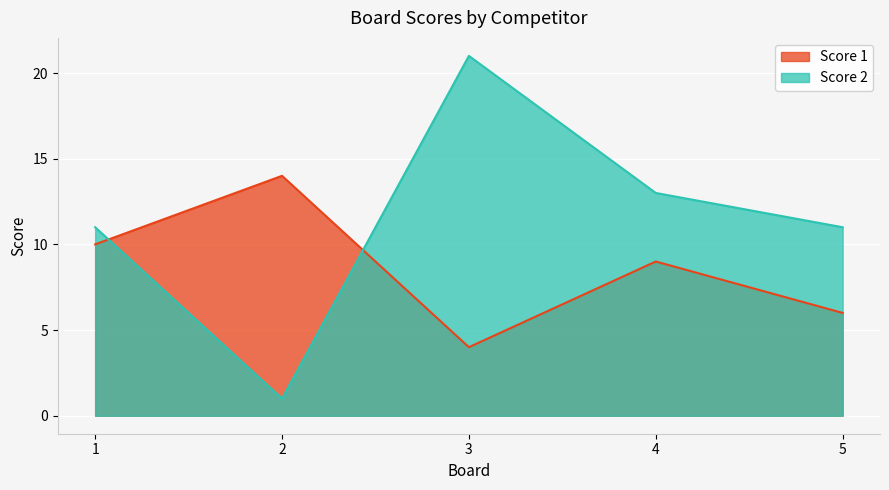

Is the value of Score 1 at 1 greater than the value of Score 2 at 4?

No